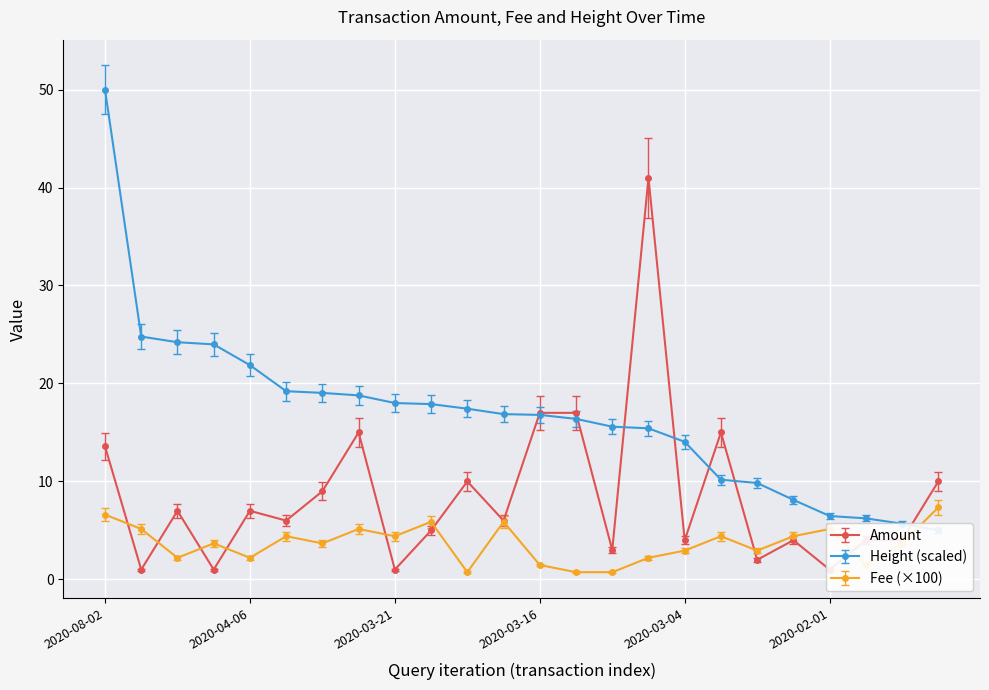

Is it true that Height equals 9.6 at 2020-01-31?

False